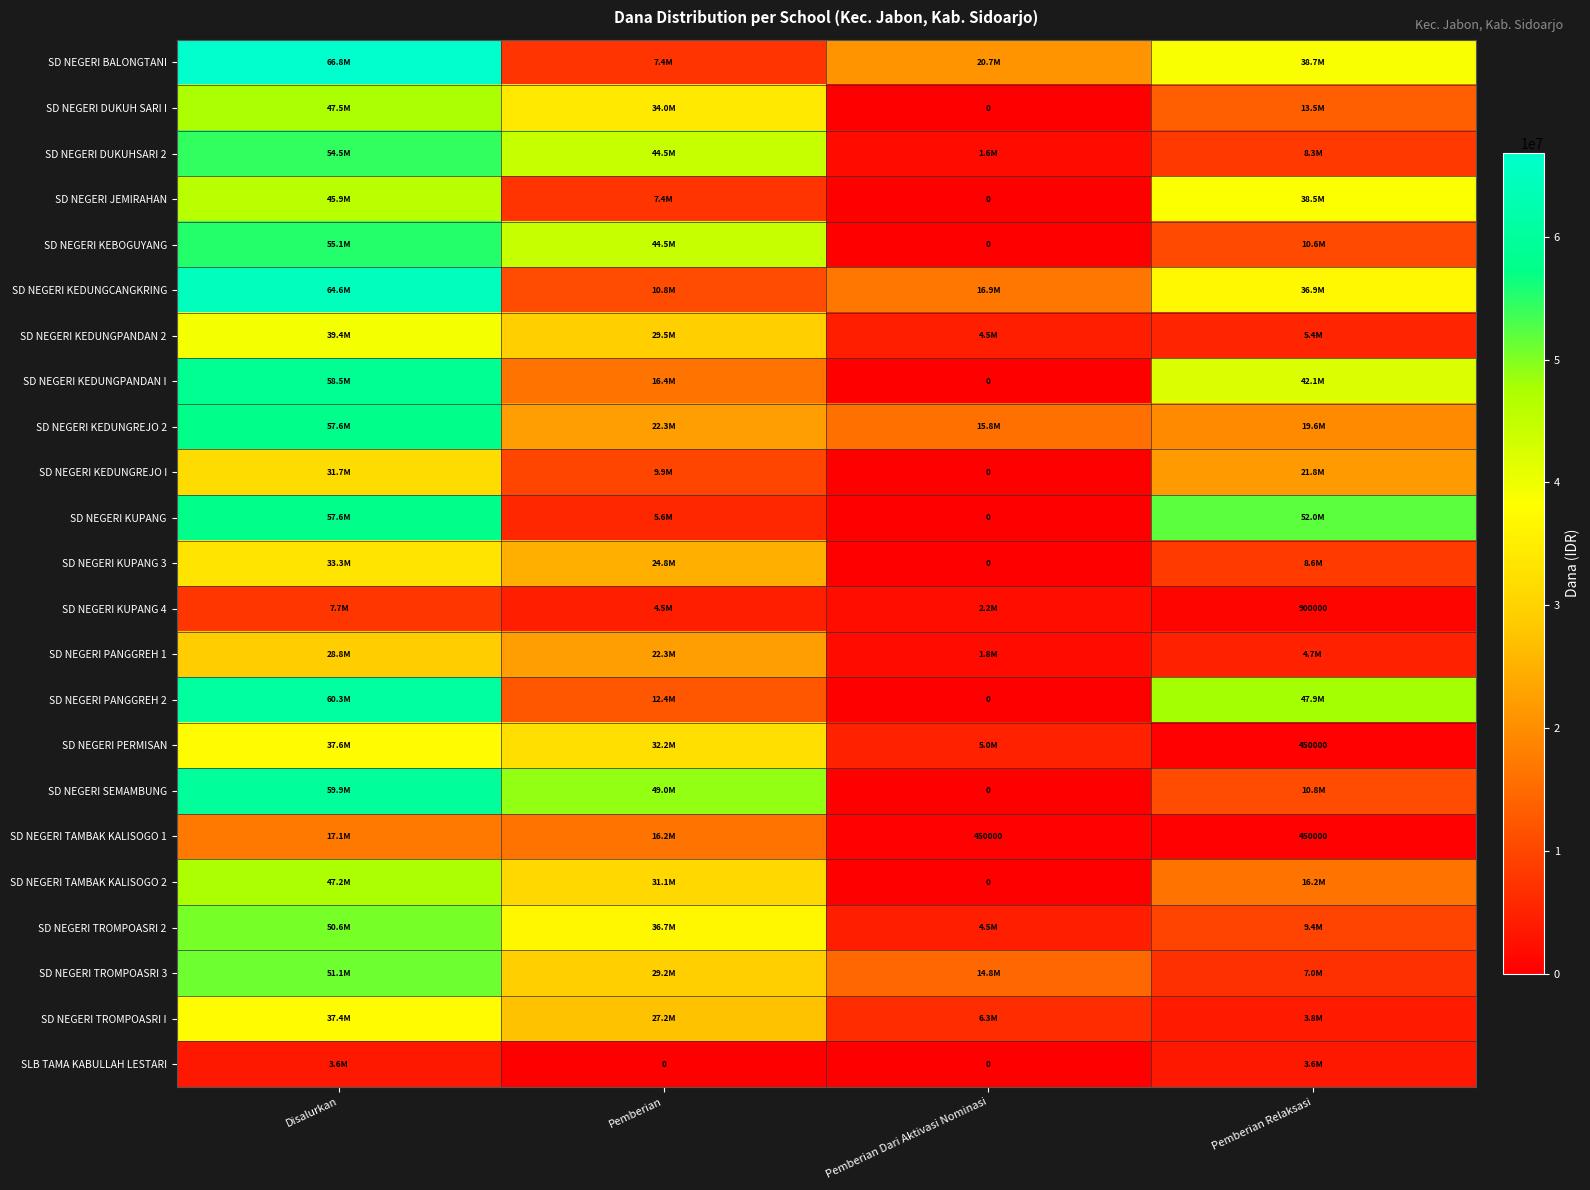

The SD NEGERI KUPANG 4 series shows 900000 at Pemberian Relaksasi. True or false?

True